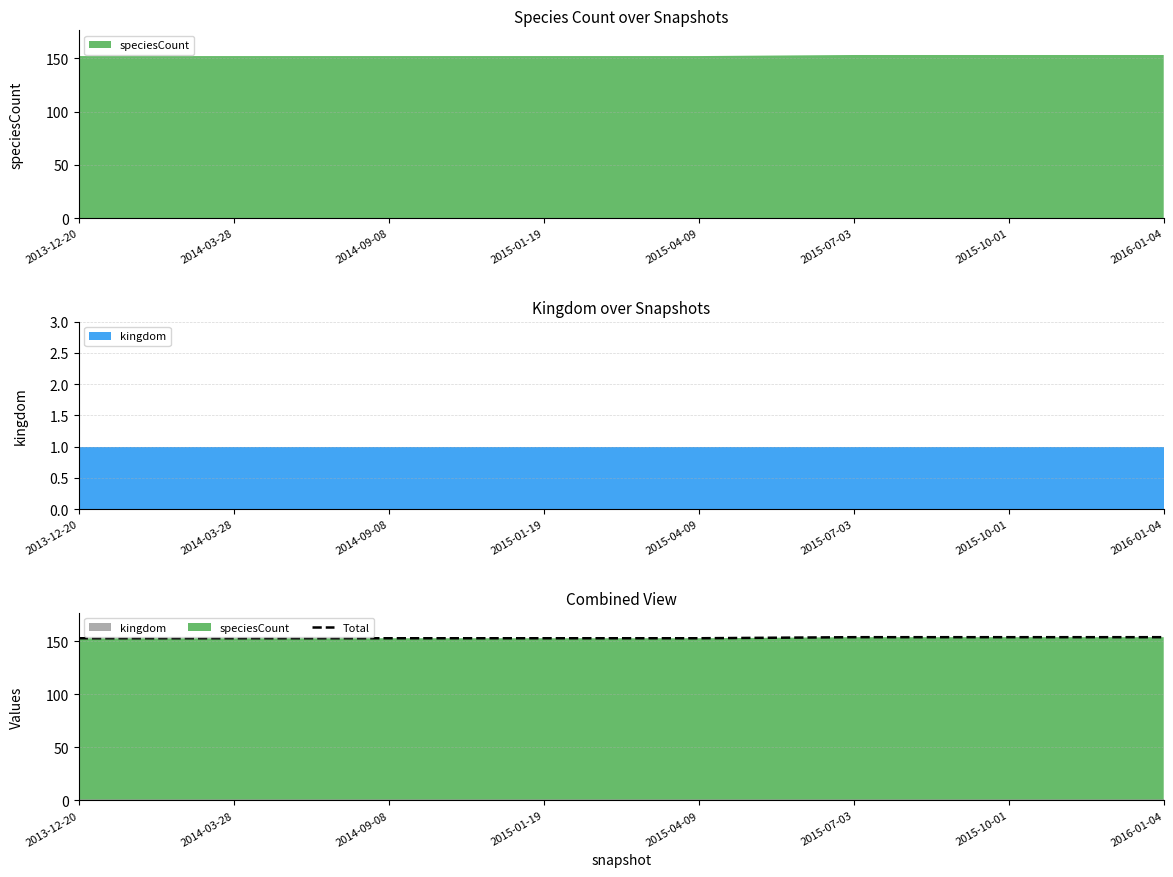

How many values exceed 153?

3